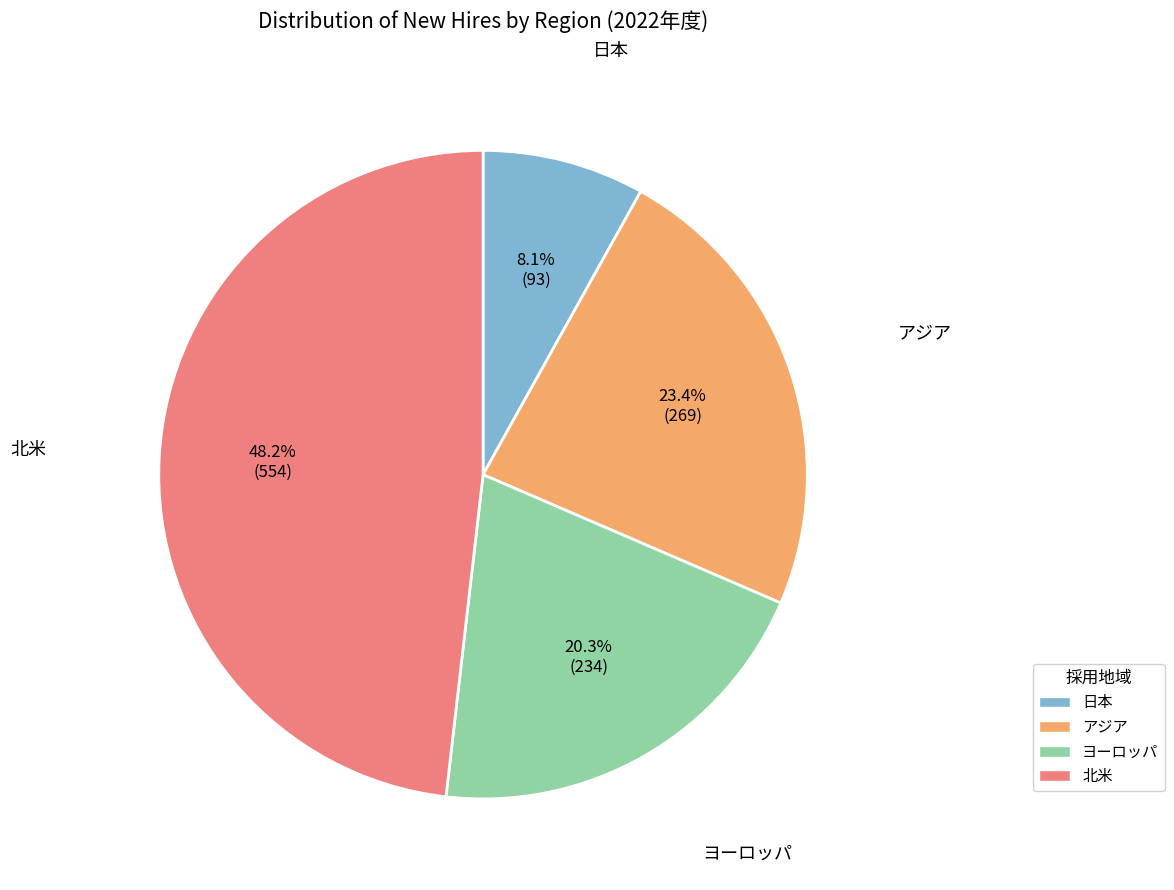

The ヨーロッパ slice represents 20% of the pie. True or false?

True